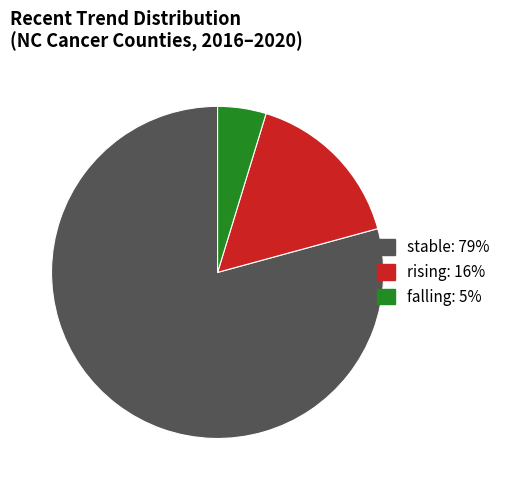

Is there any slice that represents more than half of the pie?

Yes